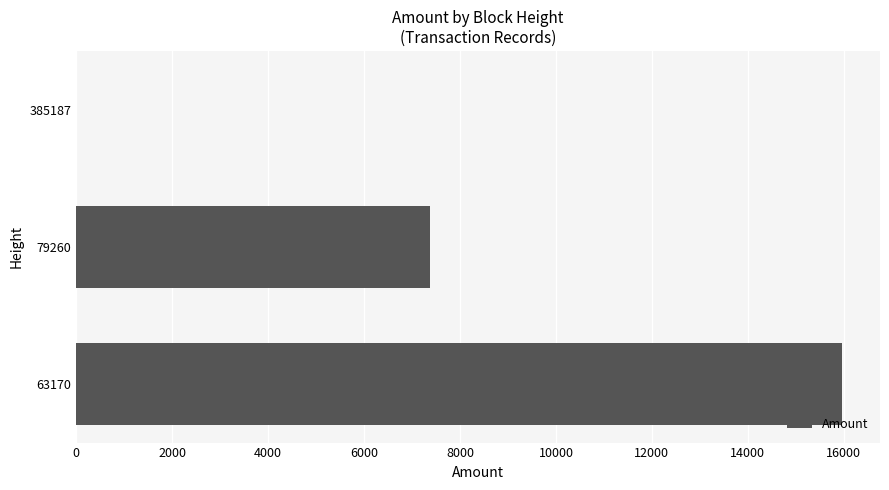

The value at 63170 is 4890. True or false?

False